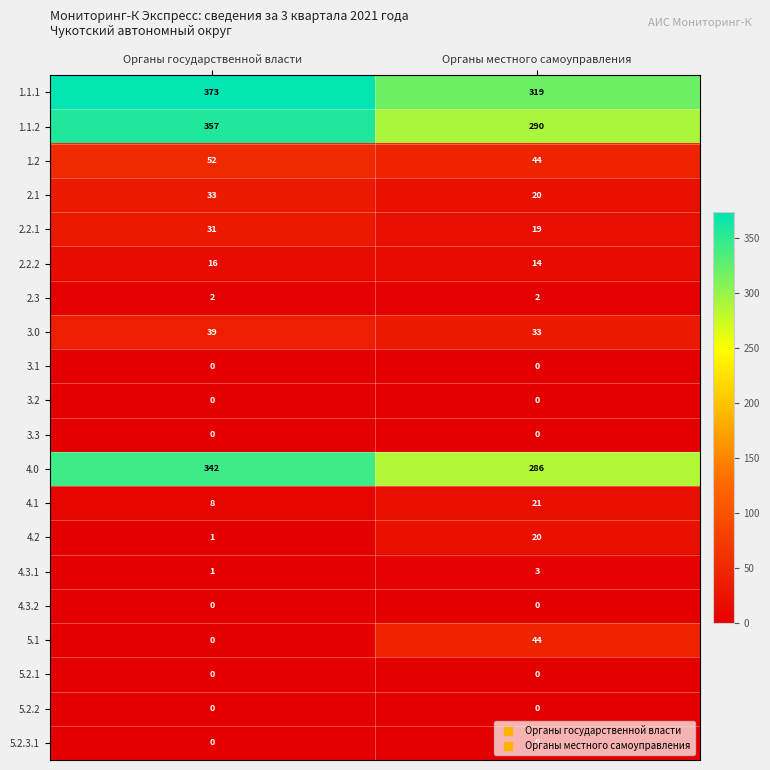

What is the spread (max minus min) of values at Органы государственной власти?

373